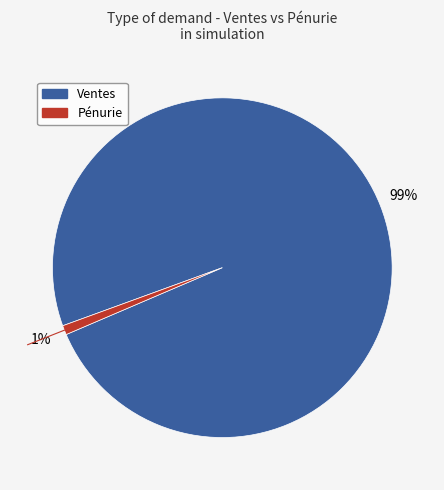

The Pénurie slice represents 11% of the pie. True or false?

False